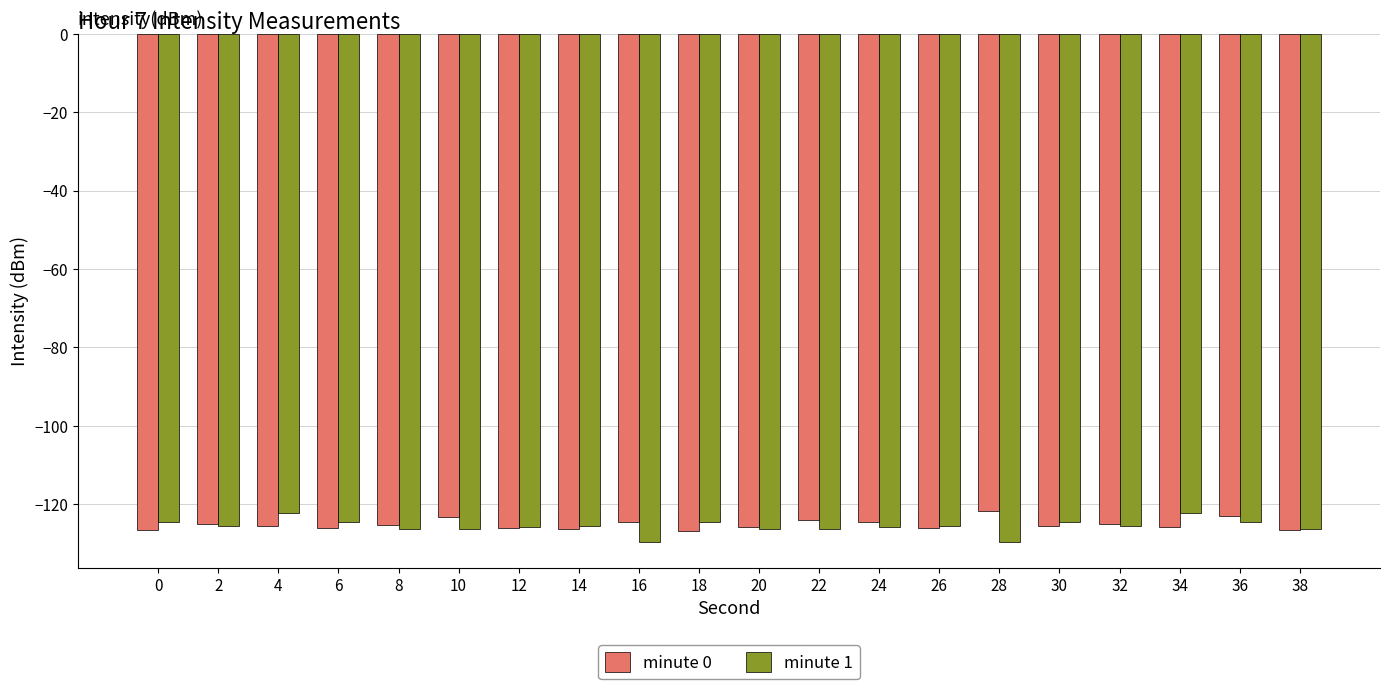

At 34, list the series in order from smallest to largest.

minute 0, minute 1